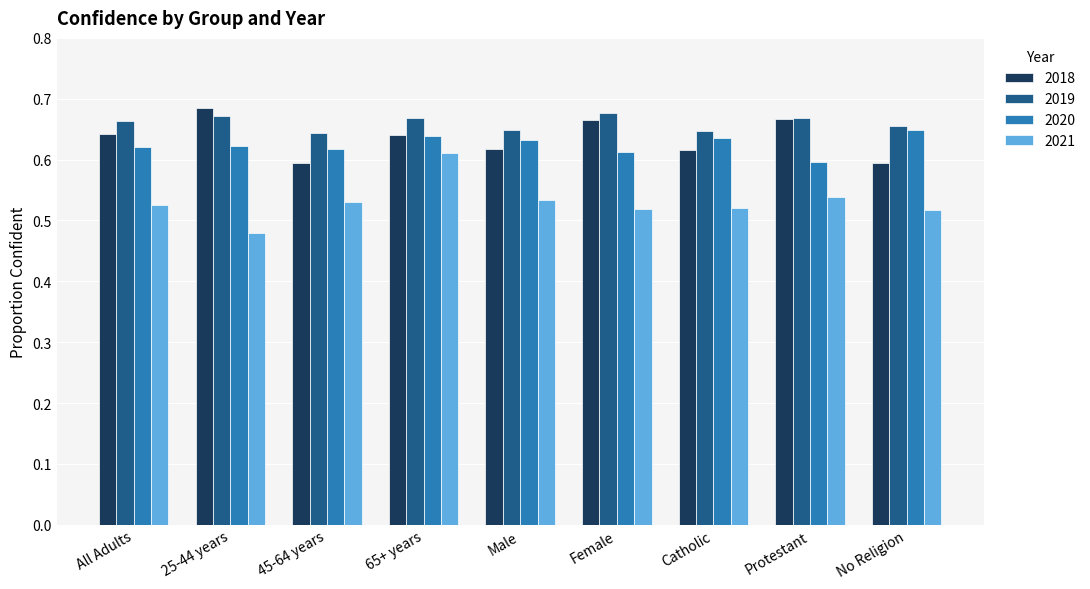

At which category is the sum across all series the highest?

65+ years